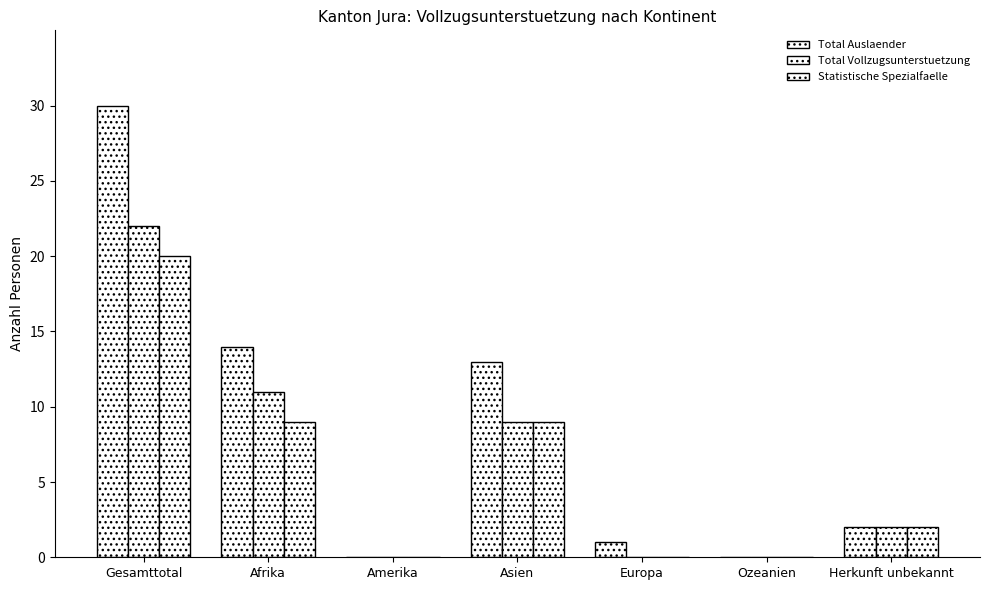

The value of Statistische Spezialfaelle at Ozeanien is 8. True or false?

False